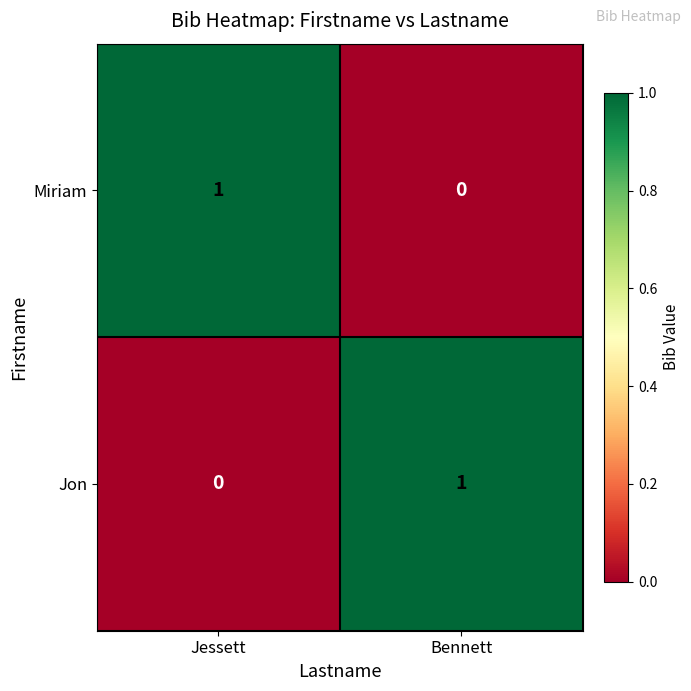

Which category has the highest value in the Jon series?

Bennett